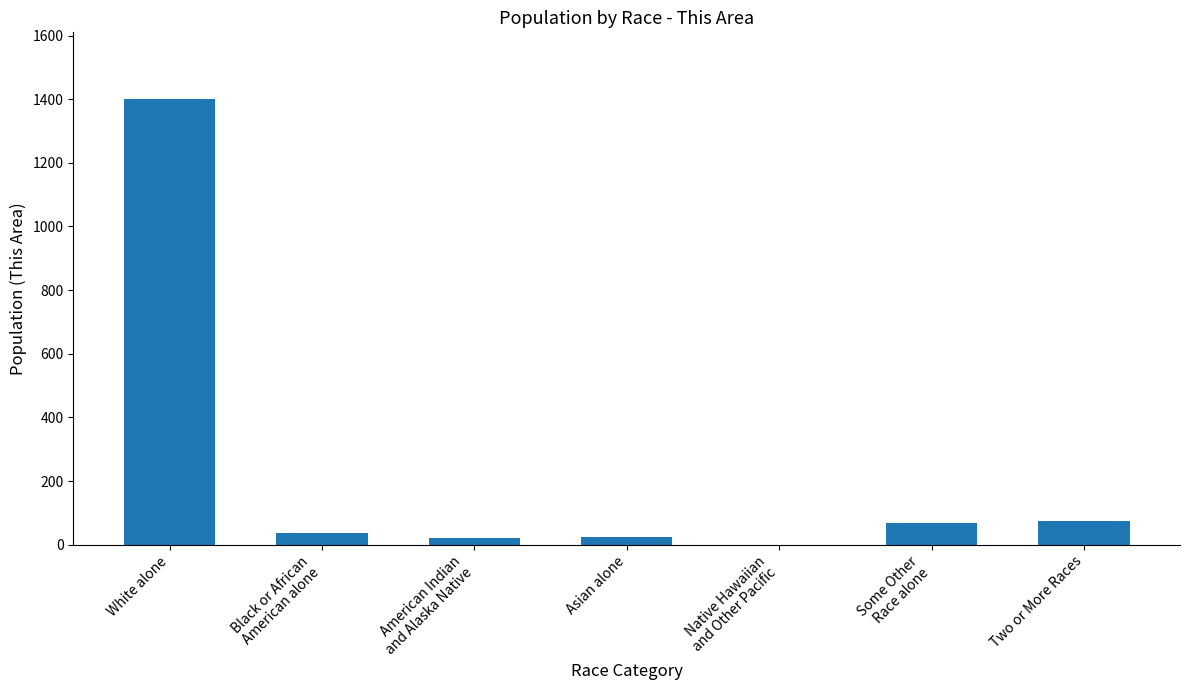

What is the greatest value displayed?

1400